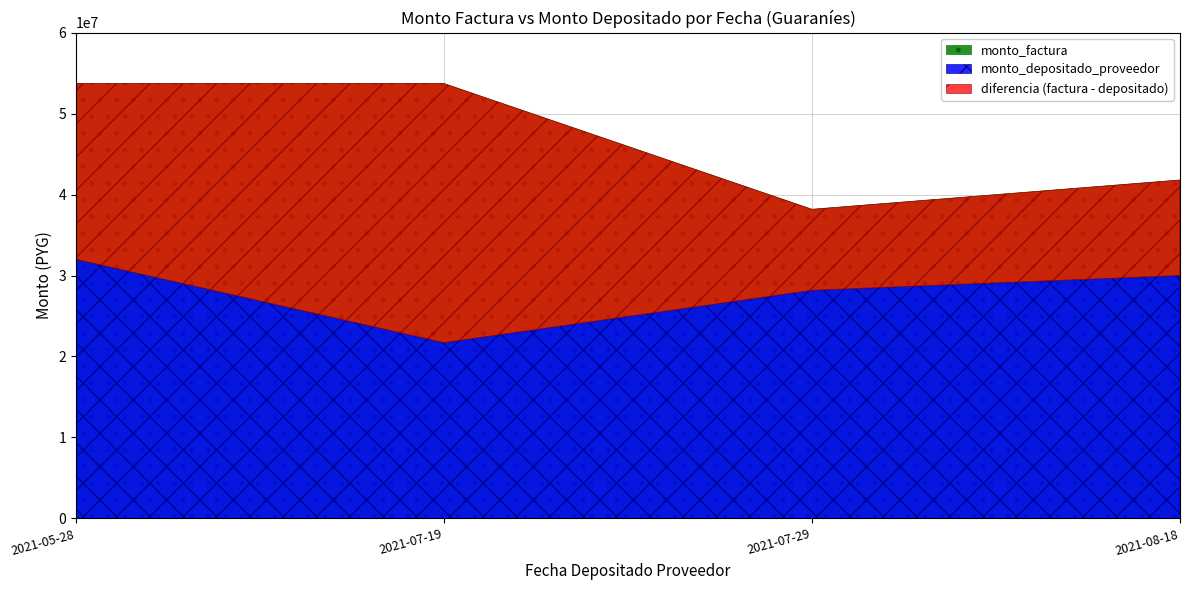

What is the difference between the highest and lowest values at 2021-08-18?

11796753